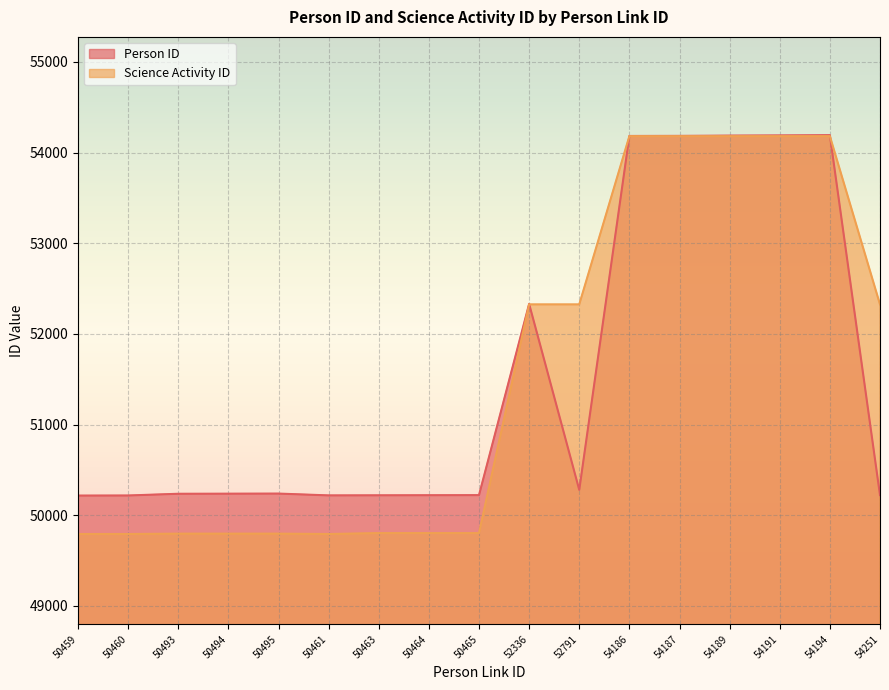

Reading left to right, extract all data points from this chart.

Person ID: 50217	50218	50237	50238	50239	50219	50220	50221	50222	52331	50280	54184	54185	54188	54190	54193	50222
Science Activity ID: 49793	49793	49797	49797	49797	49793	49803	49803	49803	52326	52326	54182	54182	54182	54182	54182	52326